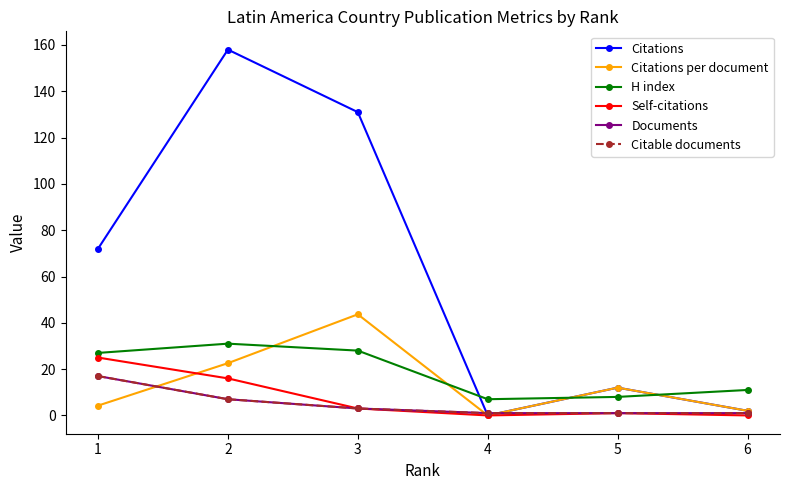

At how many categories does at least one series exceed 11?

4